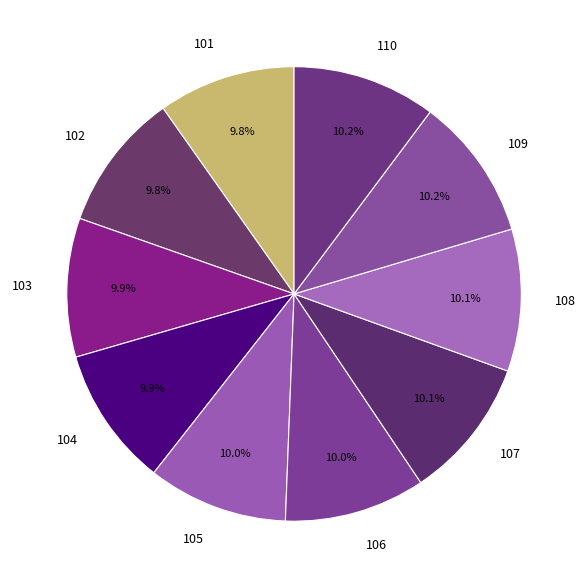

Count the number of slices in the pie.

10